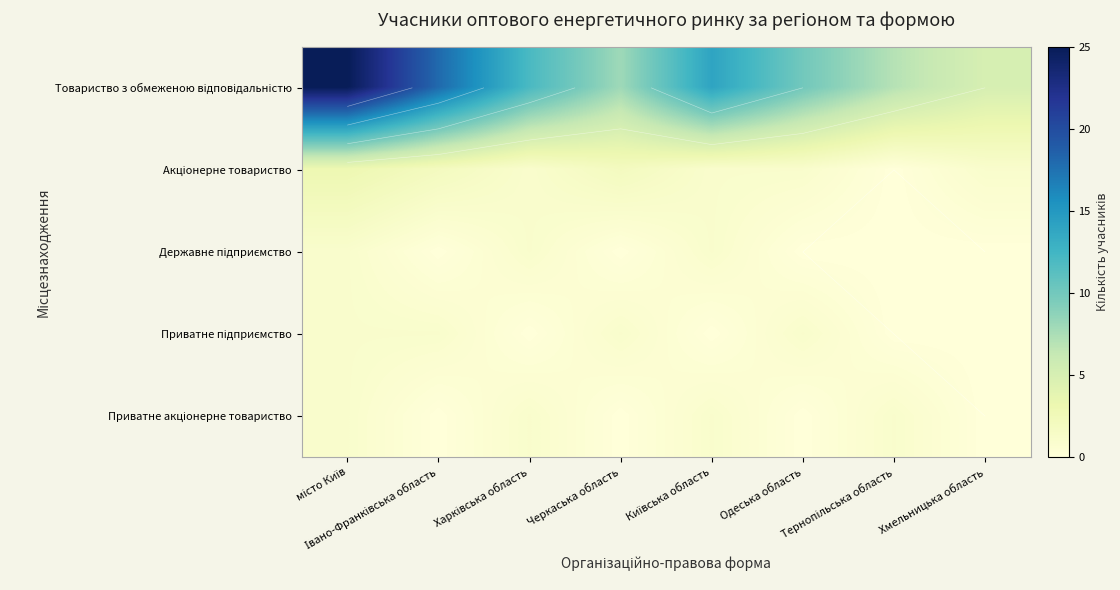

How many data points in Приватне акціонерне товариство are less than 1?

4